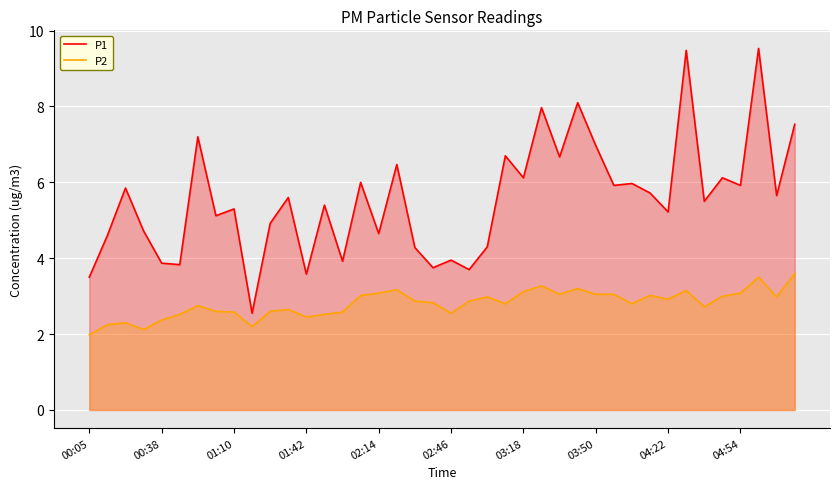

What is the highest value of the P1 series?

9.5